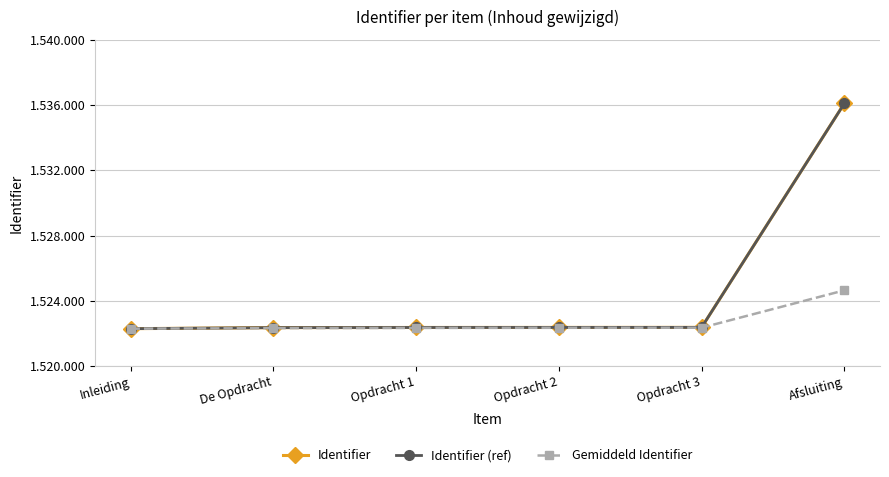

True or false: Identifier and Identifier (ref) cross at least once.

False